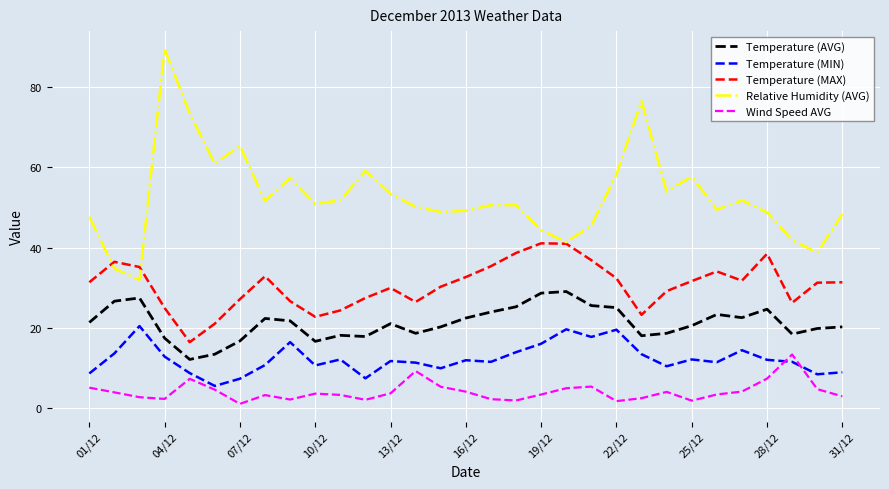

What is the minimum value for Temperature (MIN)?

5.6